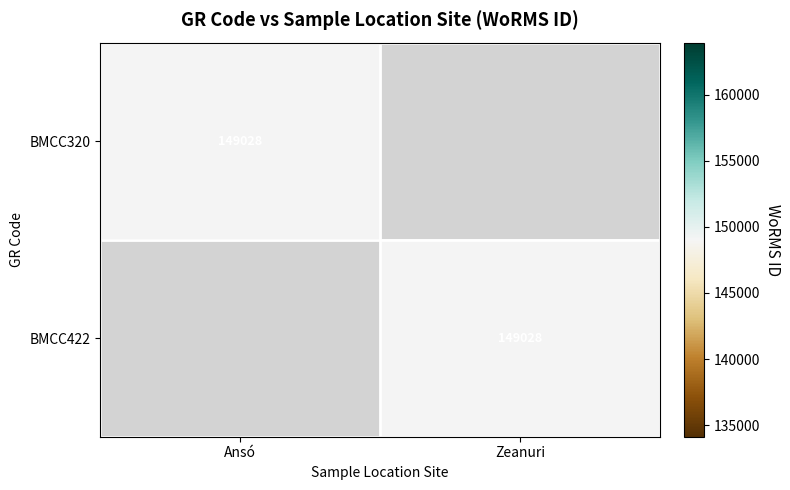

True or false: BMCC422 has a value of 259724 at Zeanuri.

False